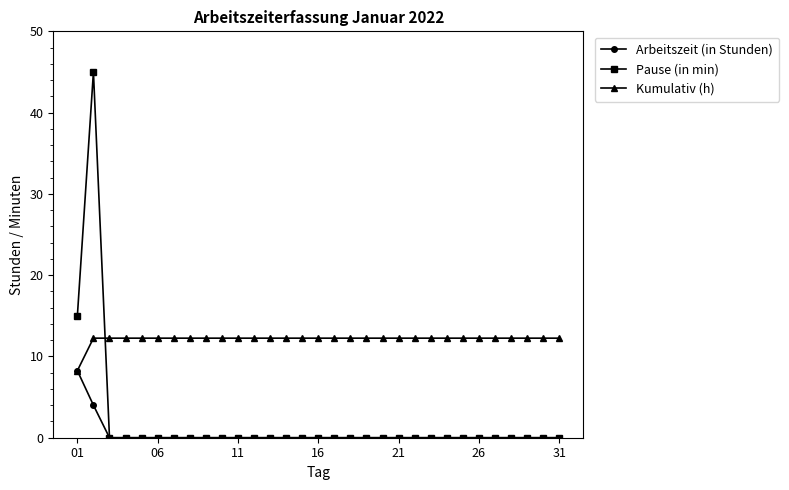

How many intersections are there between Pause (in min) and Kumulativ (h)?

1